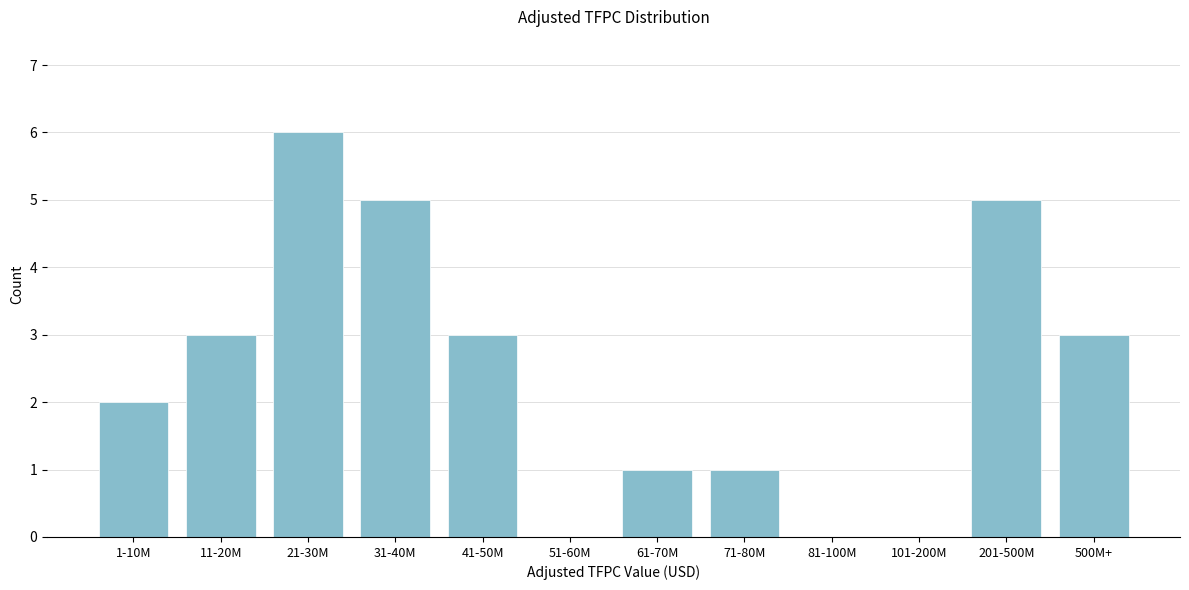

Reading left to right, transcribe all the data shown in this chart.

1-10M=2	11-20M=3	21-30M=6	31-40M=5	41-50M=3	51-60M=0	61-70M=1	71-80M=1	81-100M=0	101-200M=0	201-500M=5	500M+=3